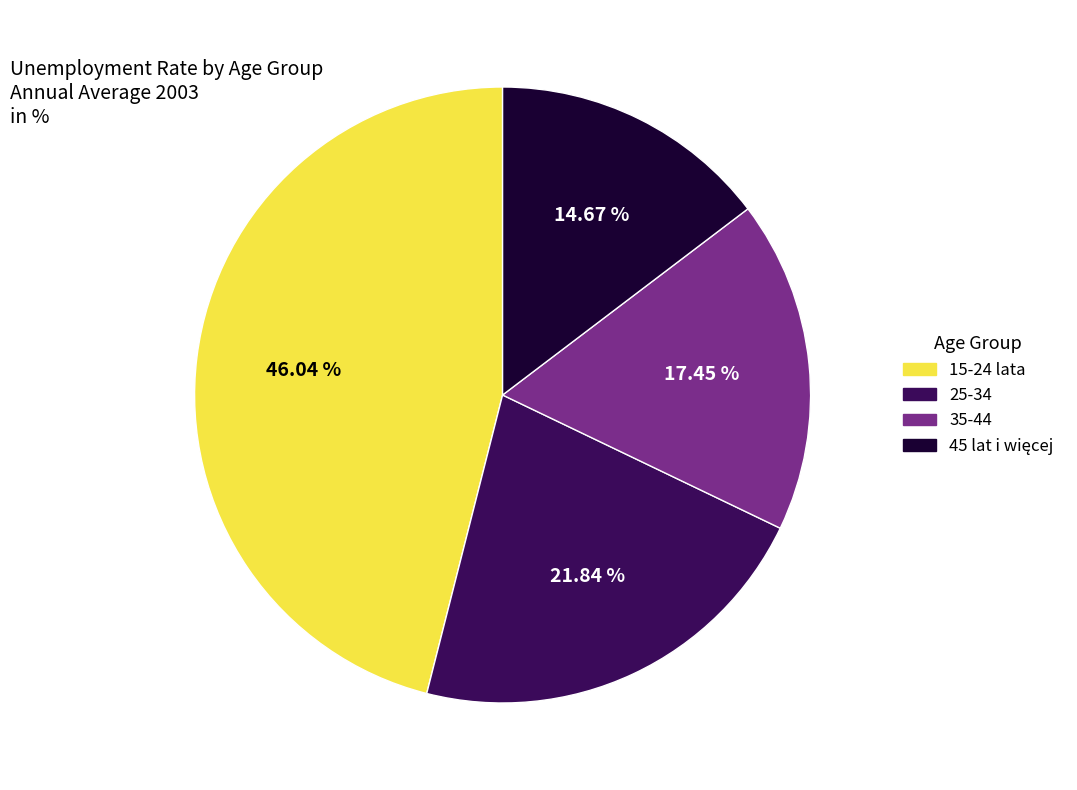

How many segments does this pie chart have?

4